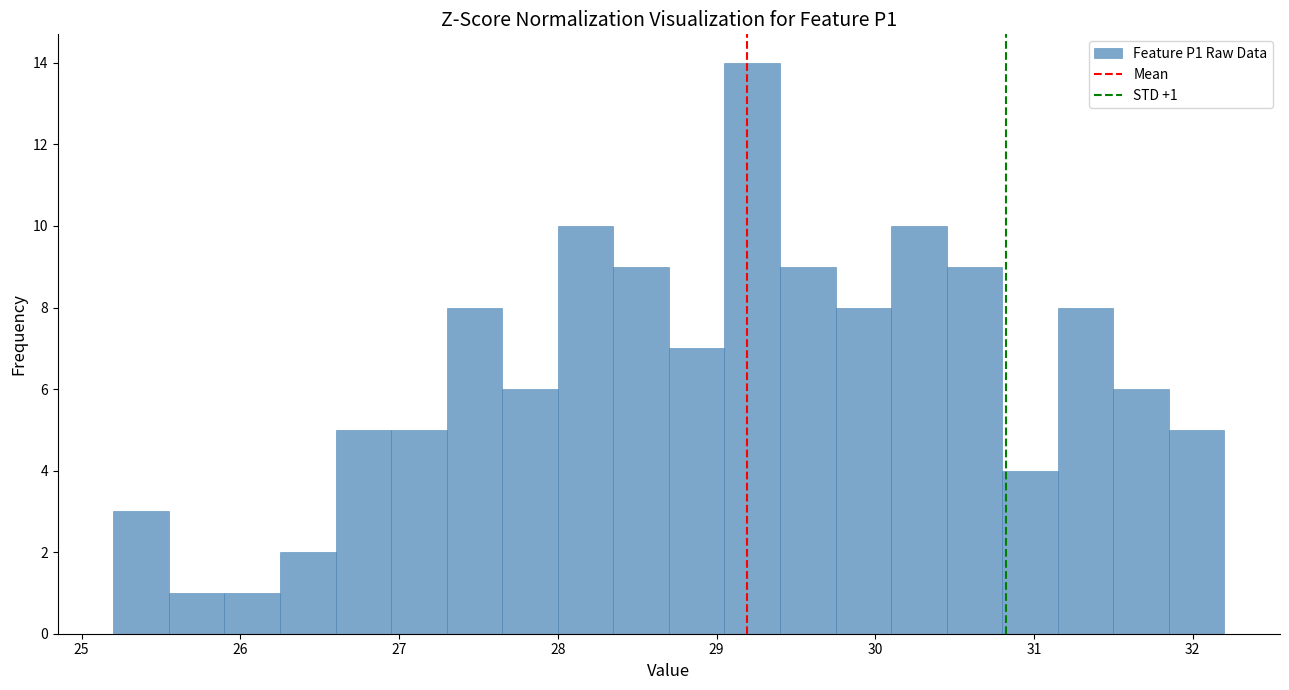

Around what value on the x-axis is the tallest bar? Give the approximate position of its centre, as read against the axis.

29.2